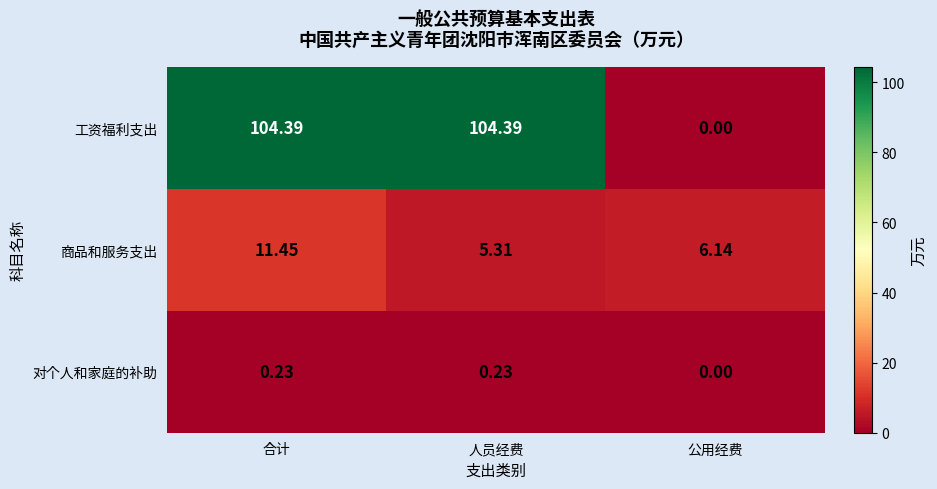

At which label does 对个人和家庭的补助 reach its minimum?

公用经费